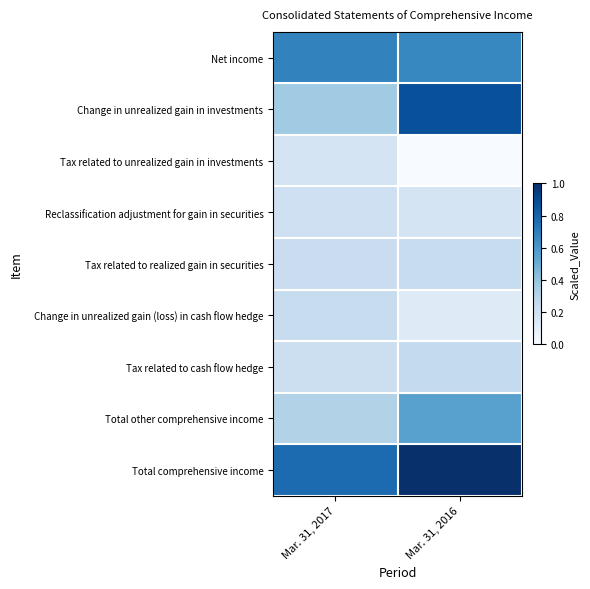

Reading left to right, what are all the values shown in this chart?

Net income: Mar. 31, 2017=0.7	Mar. 31, 2016=0.7
Change in unrealized gain in investments: Mar. 31, 2017=0.4	Mar. 31, 2016=0.9
Tax related to unrealized gain in investments: Mar. 31, 2017=0.2	Mar. 31, 2016=0.0
Reclassification adjustment for gain in securities: Mar. 31, 2017=0.2	Mar. 31, 2016=0.2
Tax related to realized gain in securities: Mar. 31, 2017=0.2	Mar. 31, 2016=0.2
Change in unrealized gain (loss) in cash flow hedge: Mar. 31, 2017=0.2	Mar. 31, 2016=0.1
Tax related to cash flow hedge: Mar. 31, 2017=0.2	Mar. 31, 2016=0.3
Total other comprehensive income: Mar. 31, 2017=0.3	Mar. 31, 2016=0.6
Total comprehensive income: Mar. 31, 2017=0.8	Mar. 31, 2016=1.0